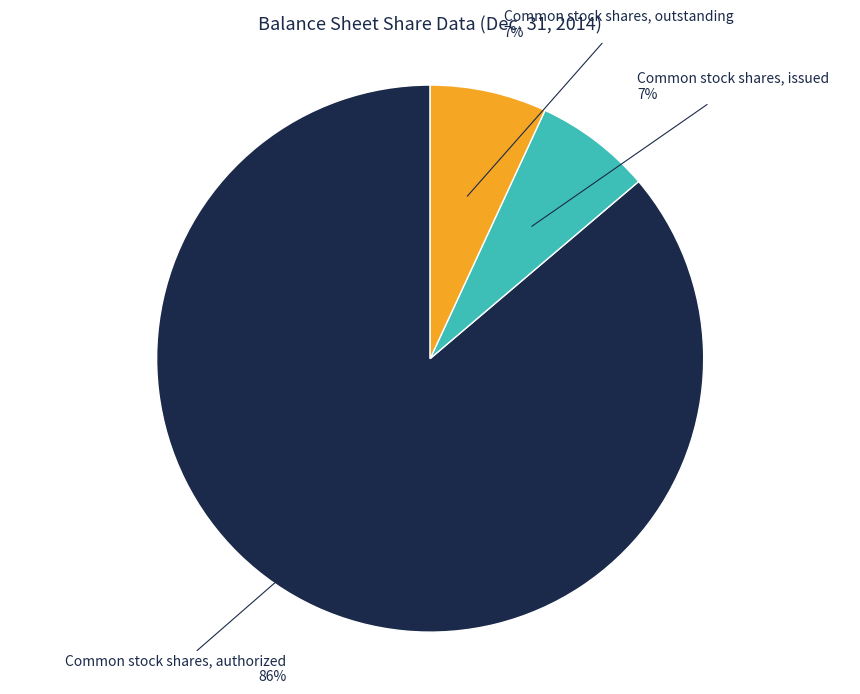

To the nearest percent, what is the average slice percentage?

33%